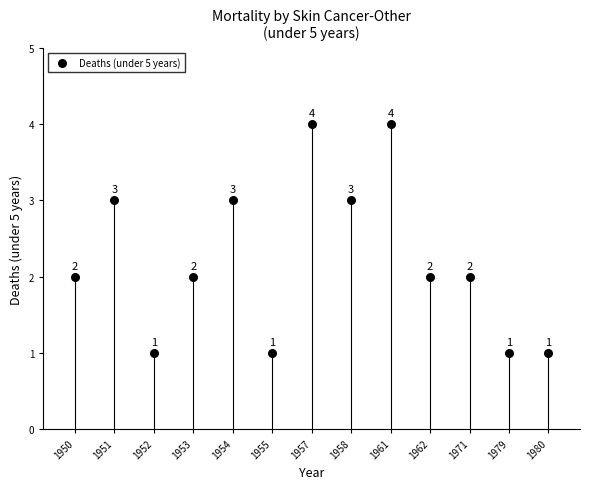

What is the range of Y values (max minus min)?

3